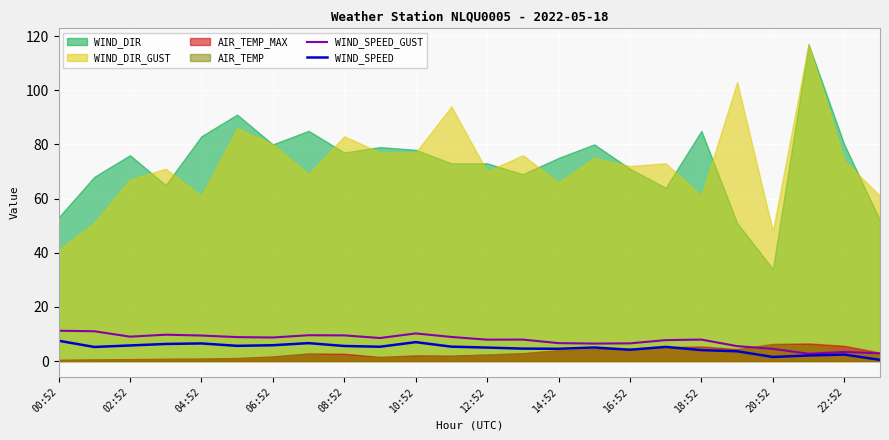

True or false: WIND_SPEED_GUST and WIND_SPEED cross at least once.

False